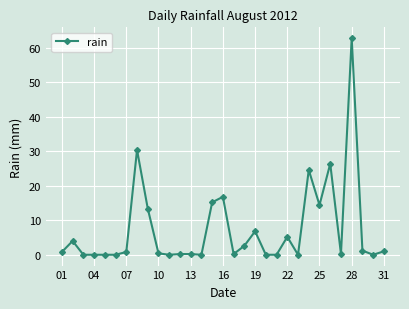

What is the difference between the maximum and second lowest values?

62.8